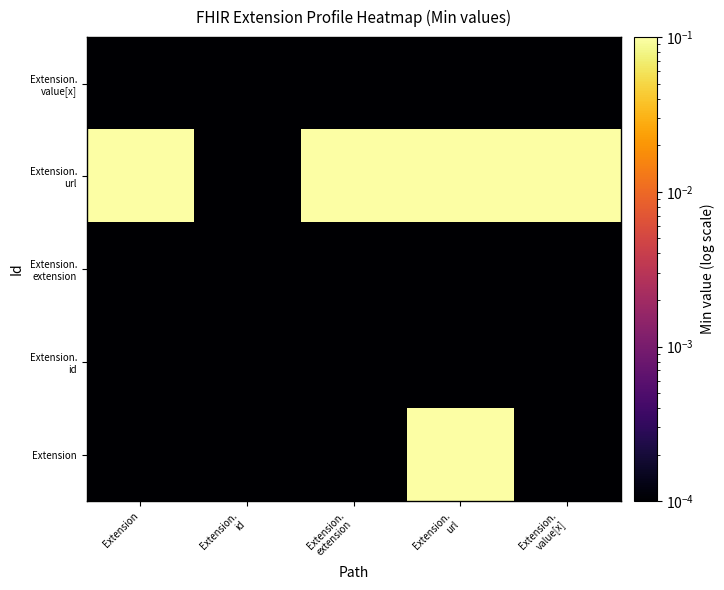

Which has a higher value, Extension or Extension.
url?

Extension.
url